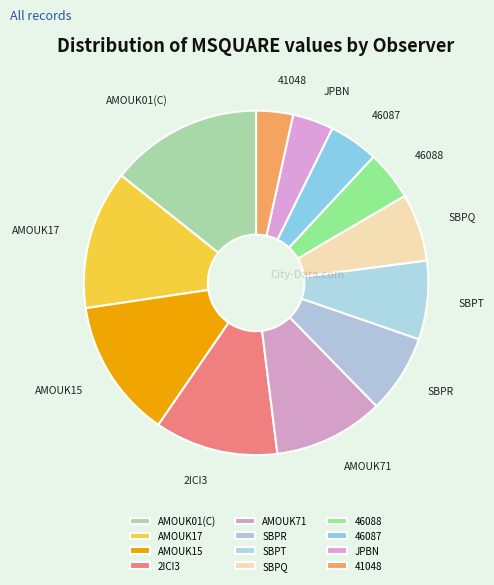

True or false: 2ICI3 accounts for 3% of the total.

False